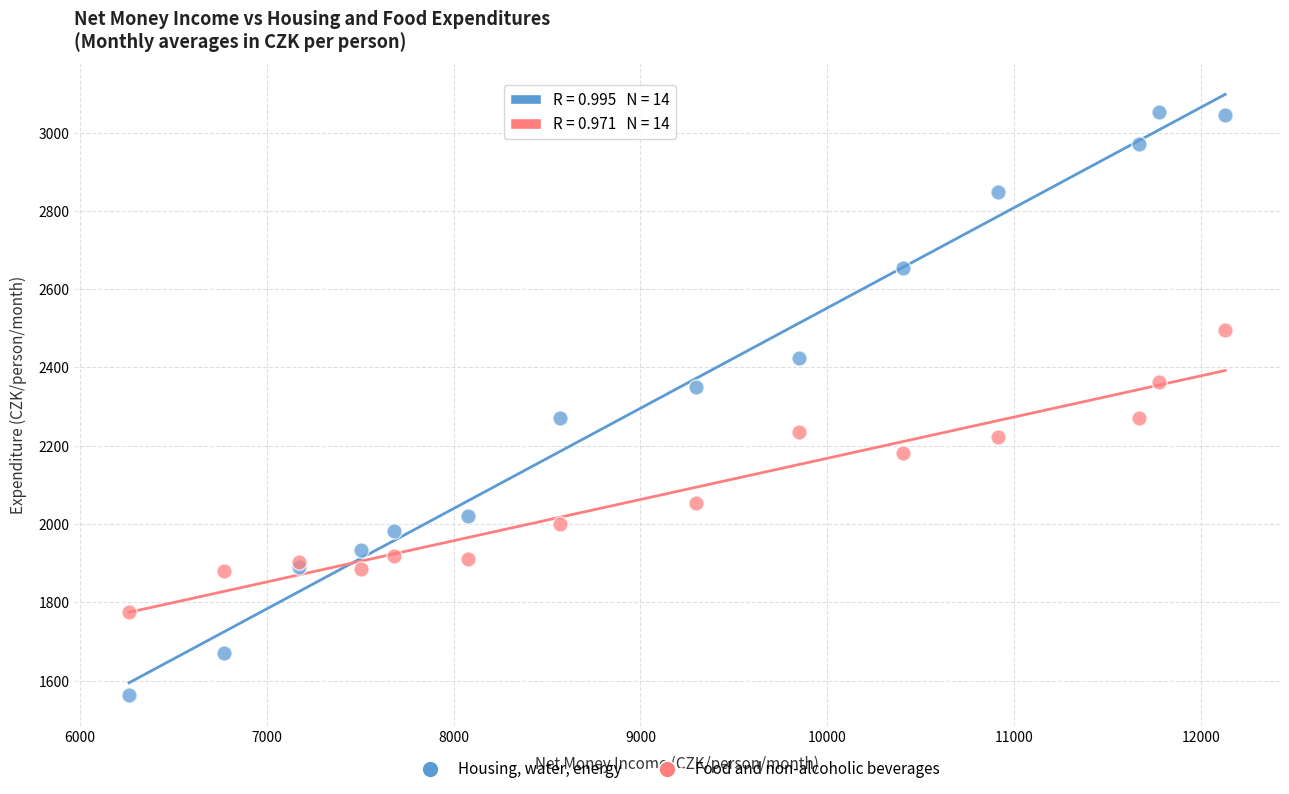

What is the X range (max minus min) for the scatter plot?

5863.7